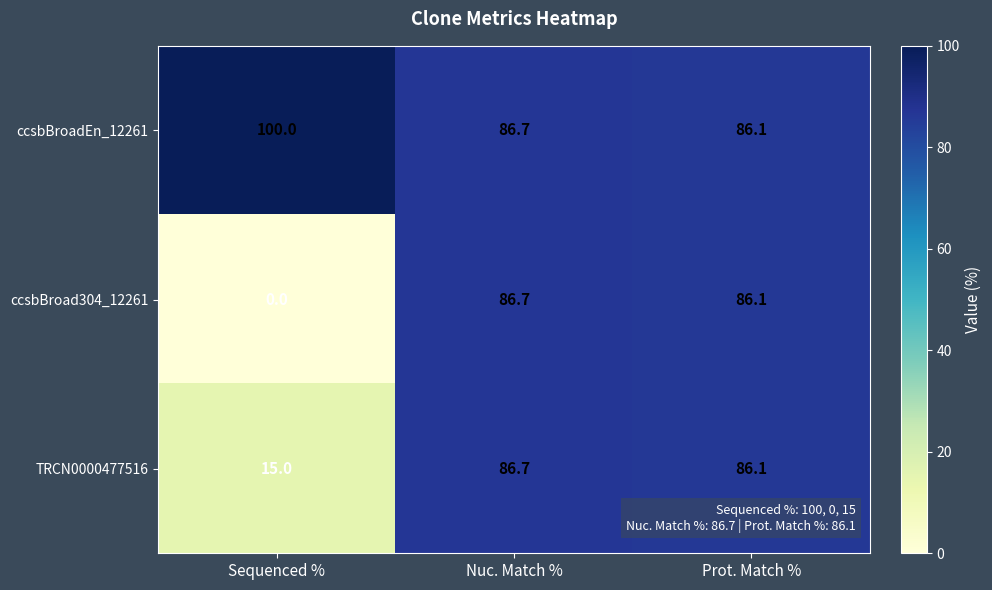

Reading right to left, what are all the values shown in this chart?

ccsbBroadEn_12261: 86.1	86.7	100.0
ccsbBroad304_12261: 86.1	86.7	0.0
TRCN0000477516: 86.1	86.7	15.0